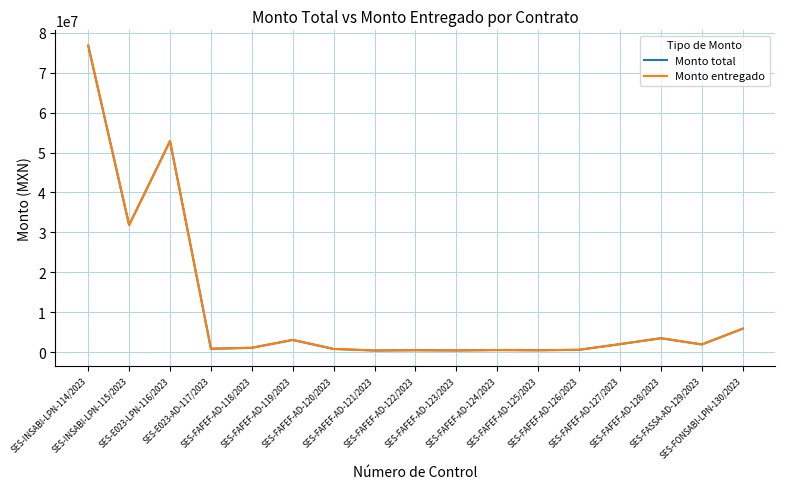

The value of Monto entregado at SES-FAFEF-AD-124/2023 is 788988.5. True or false?

False